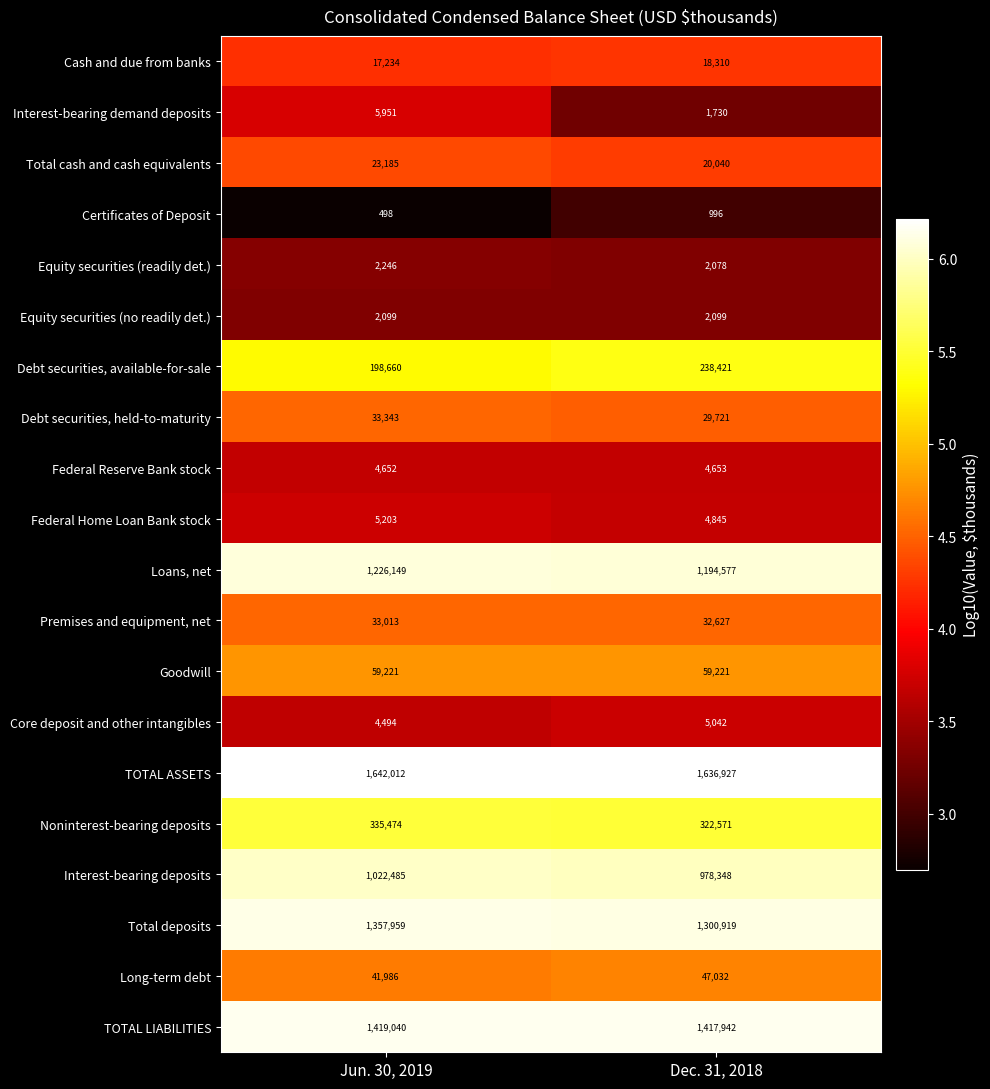

What is the sum of all Cash and due from banks values?

35544